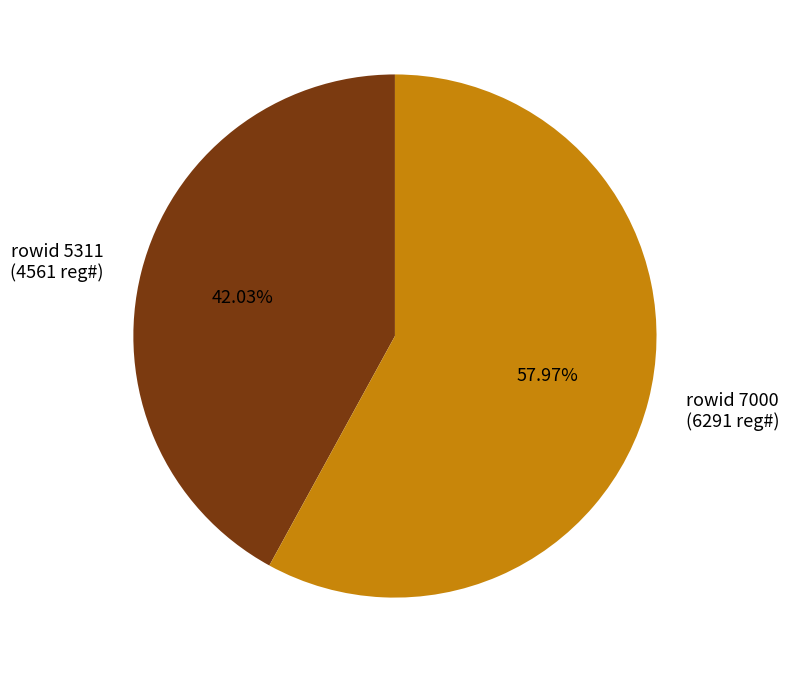

What is the smallest slice in the pie chart?

rowid 5311 (4561 reg#)